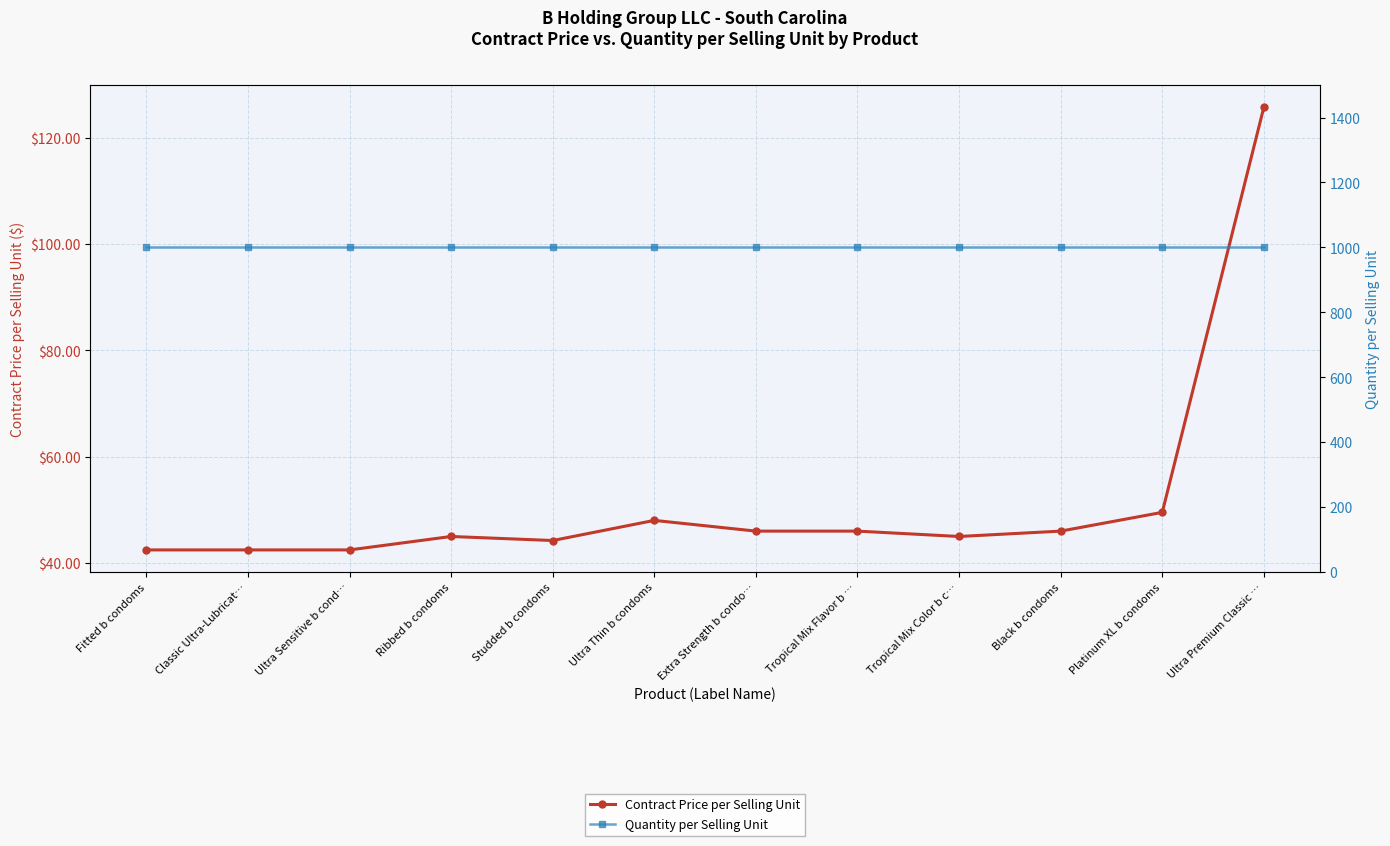

The Quantity per Selling Unit series shows 373.1 at Ultra Sensitive b cond…. True or false?

False